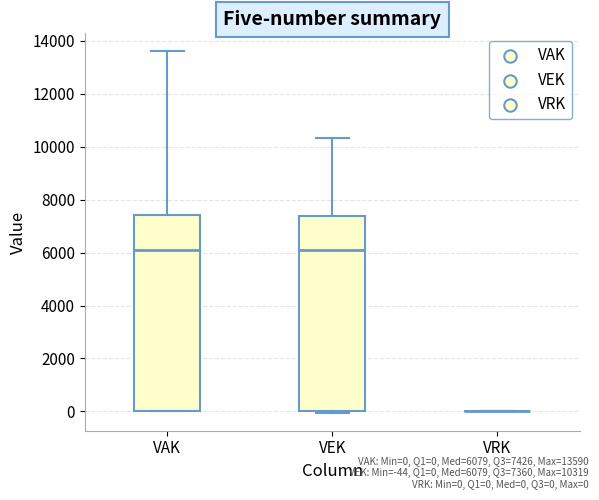

Reading left to right, read every box against the y-axis: the position of its median line, the range the box covers, and the ends of its whiskers. The values are not printed on the chart, so give them approximately, as read against the axis.

VAK: median 6000, box 0 to 7400, whiskers 0 to 13600
VEK: median 6000, box 0 to 7400, whiskers 0 to 10400
VRK: box collapsed to a line at 0, whiskers 0 to 0